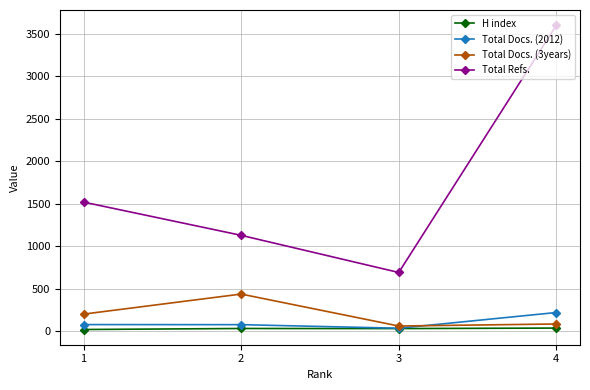

What is the total value across all series at 2?

1682